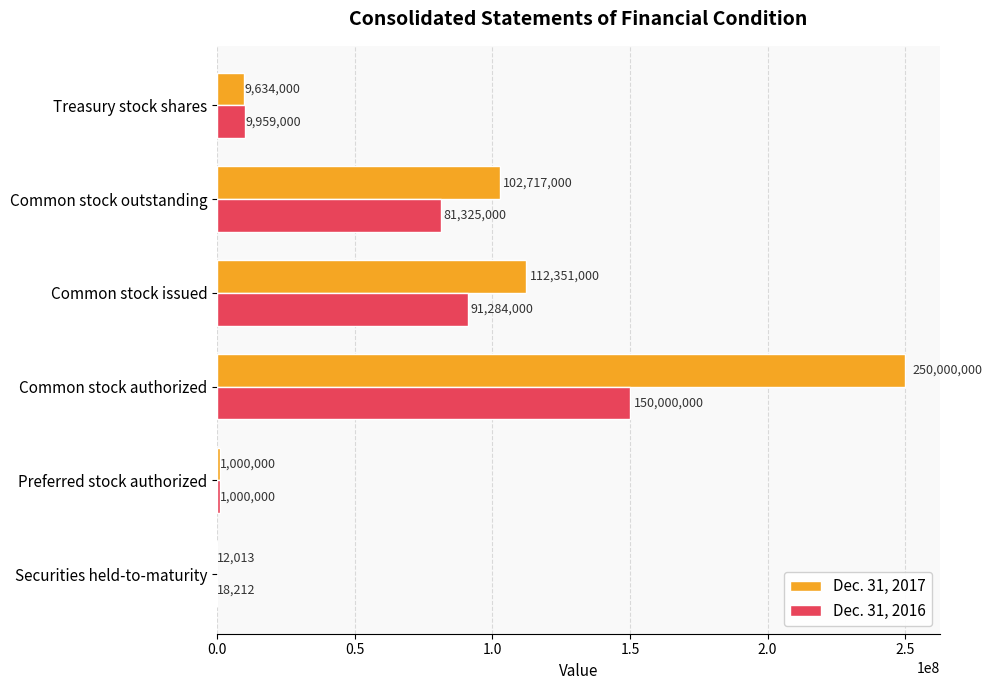

Is the value of Dec. 31, 2016 at Treasury stock shares greater than the value of Dec. 31, 2017 at Treasury stock shares?

Yes